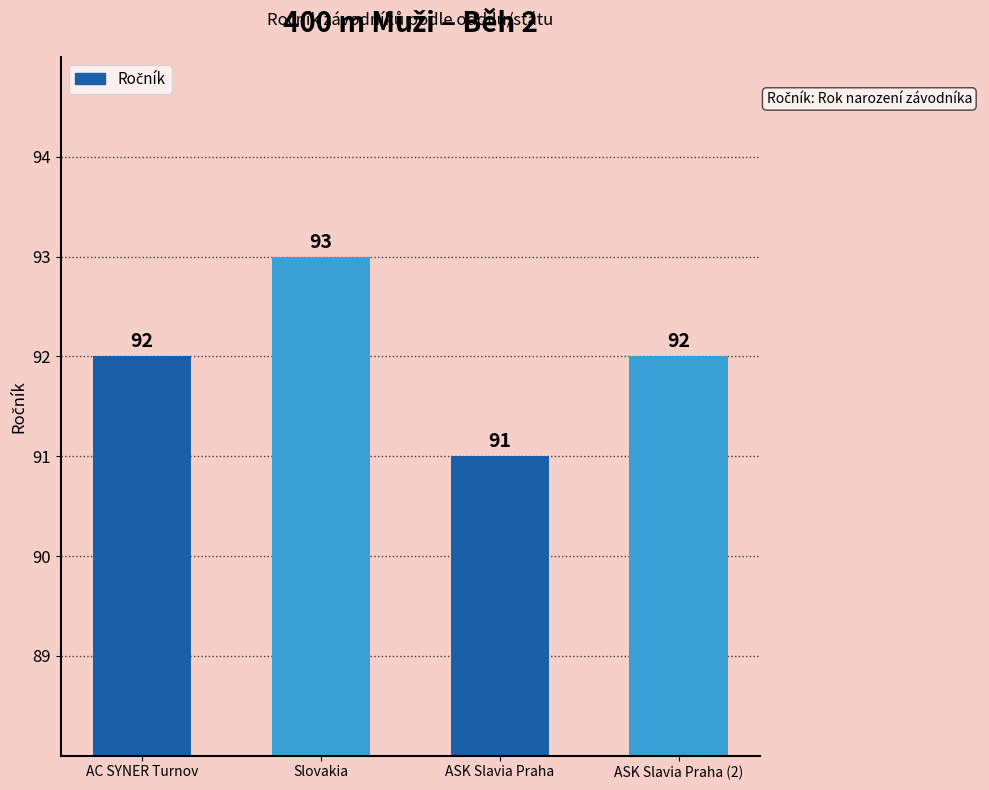

How many series are shown in this chart?

1